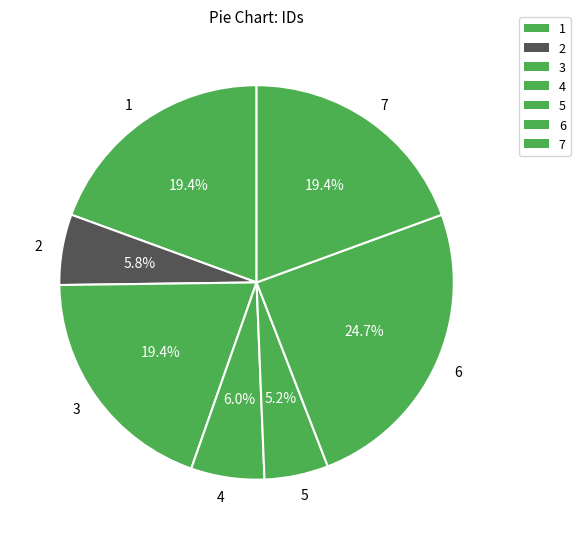

Is there a majority slice in this chart?

No